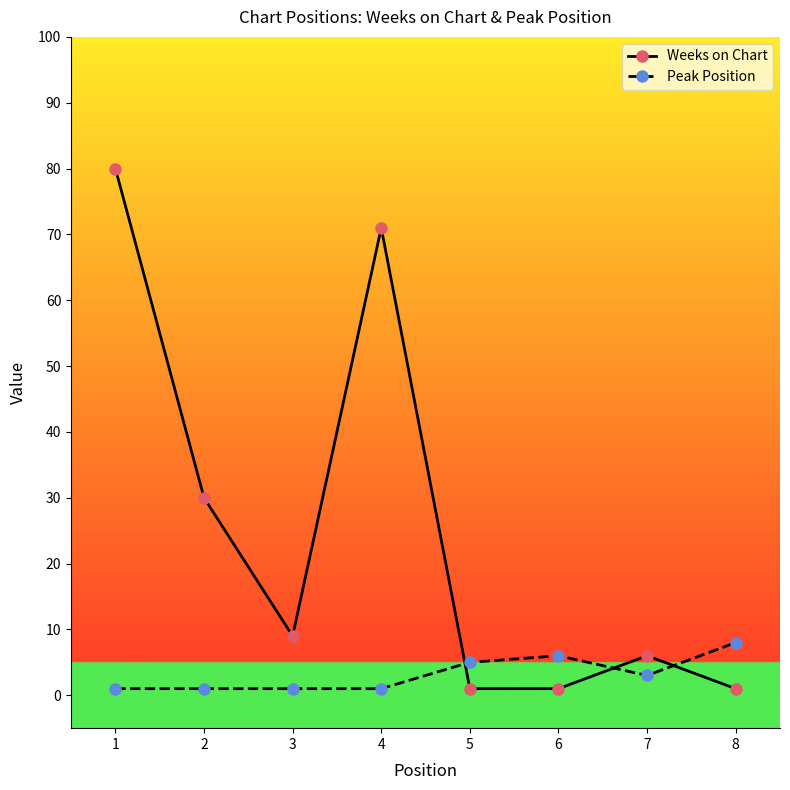

At how many categories does at least one series exceed 13?

3